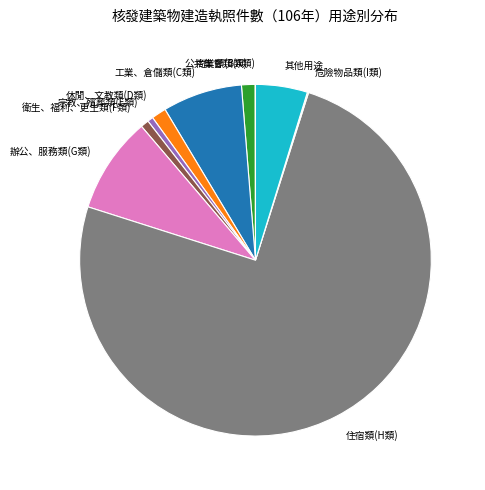

True or false: 商業類(B類) accounts for 1% of the total.

True